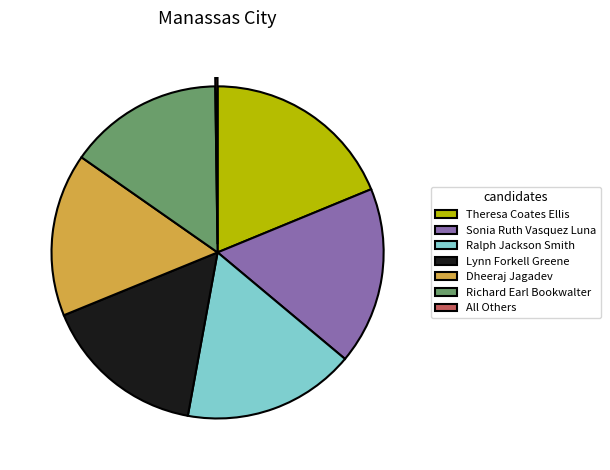

Which category has the biggest portion of the pie?

Theresa Coates Ellis